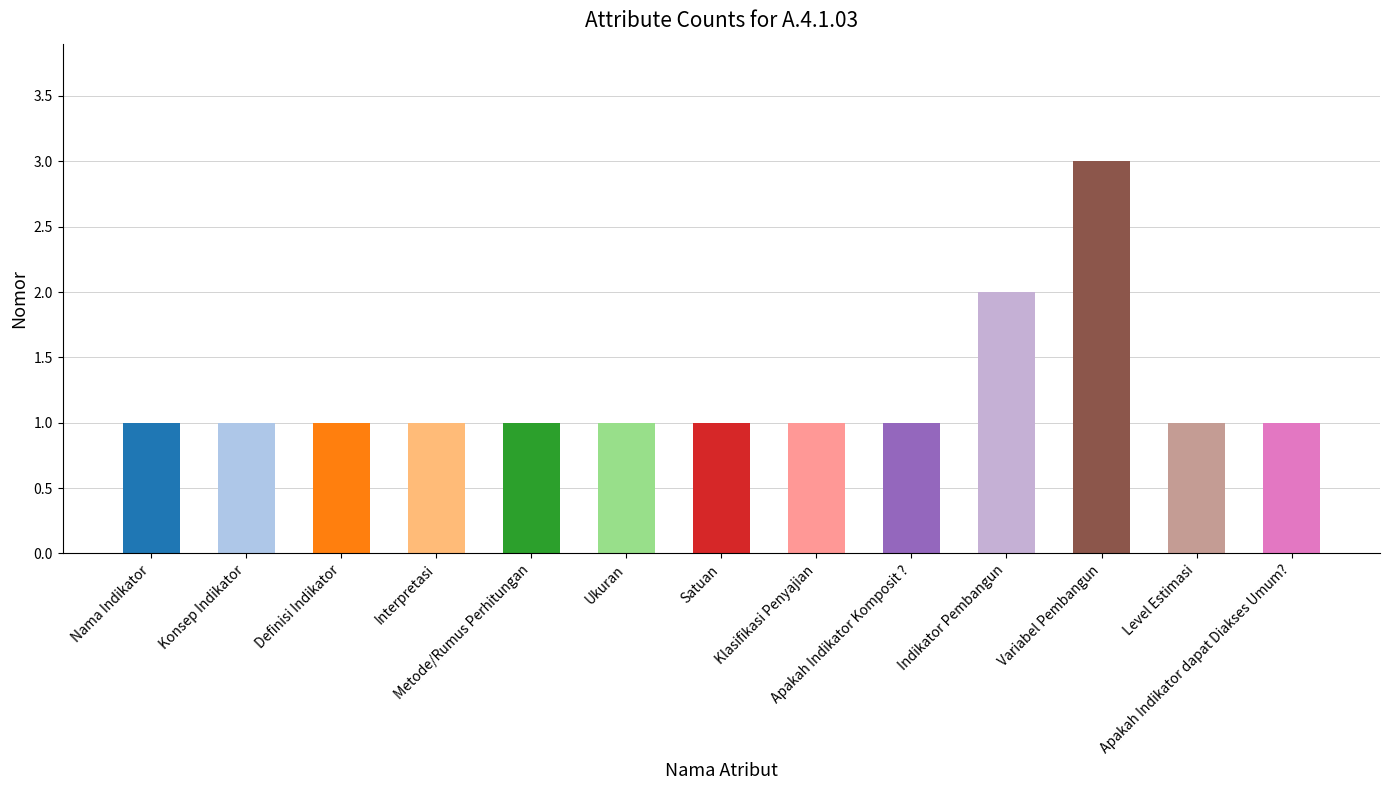

What is the difference between the second highest and minimum values?

1